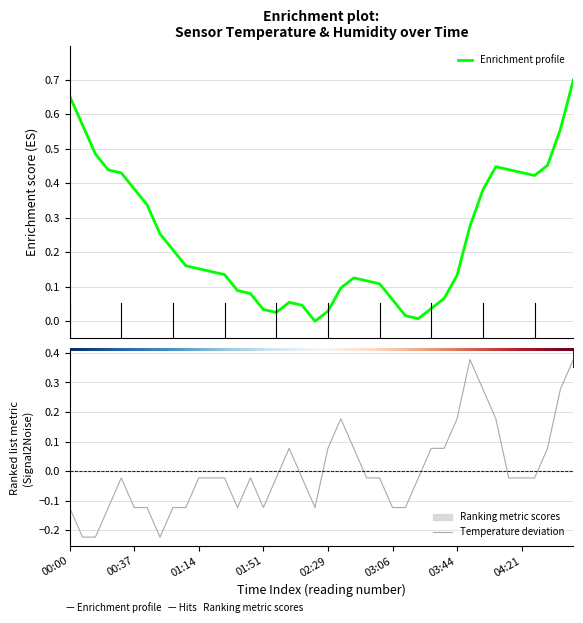

At which category does the chart reach its peak across all series?

03:51